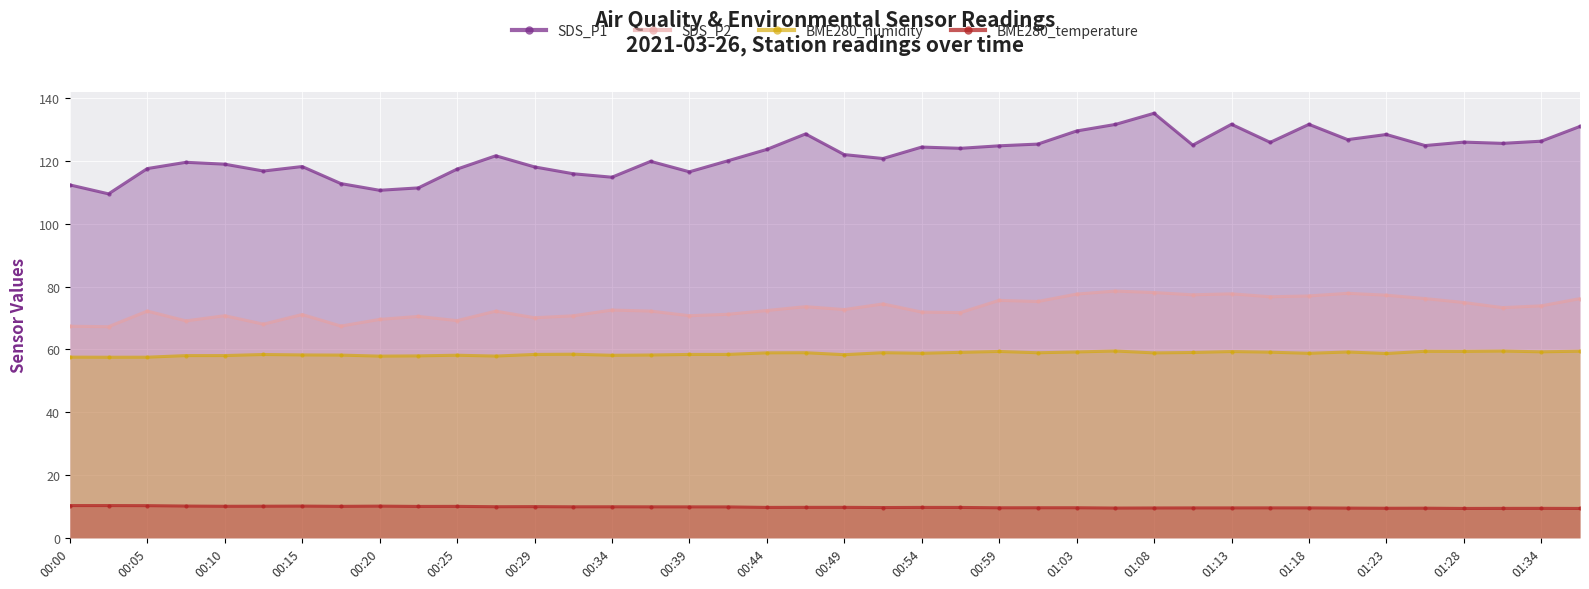

True or false: SDS_P1 has a value of 125.1 at 29.

True